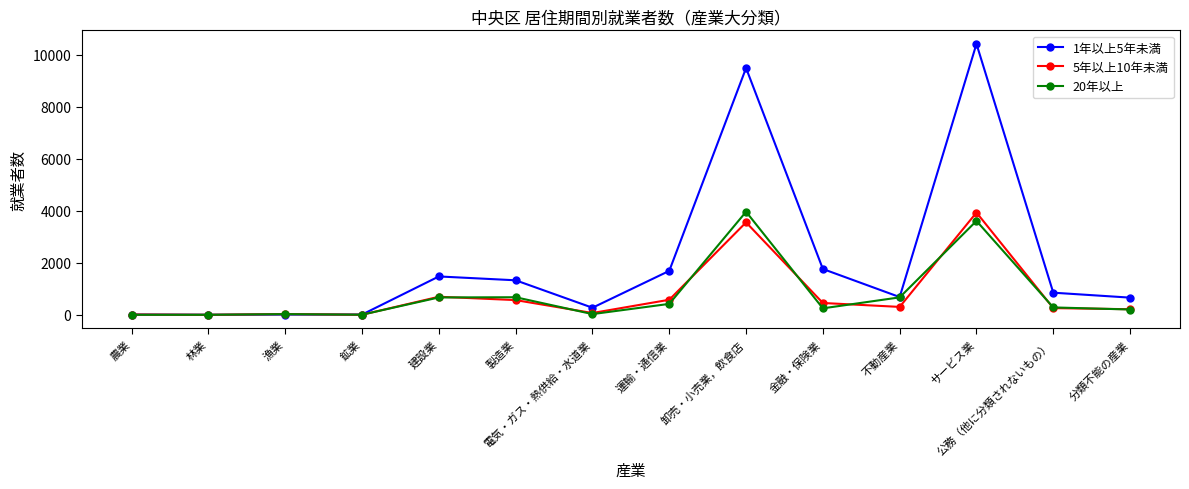

Does the chart have visible grid lines?

No